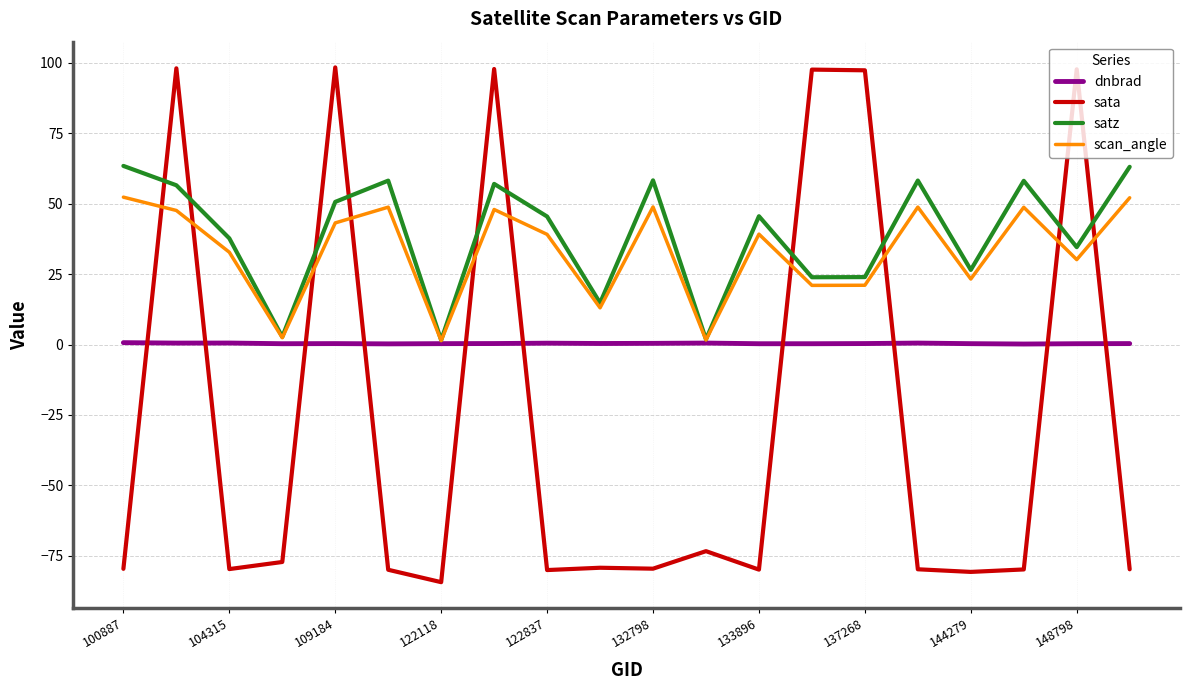

List the series in order of their peak value, highest first.

sata, satz, scan_angle, dnbrad